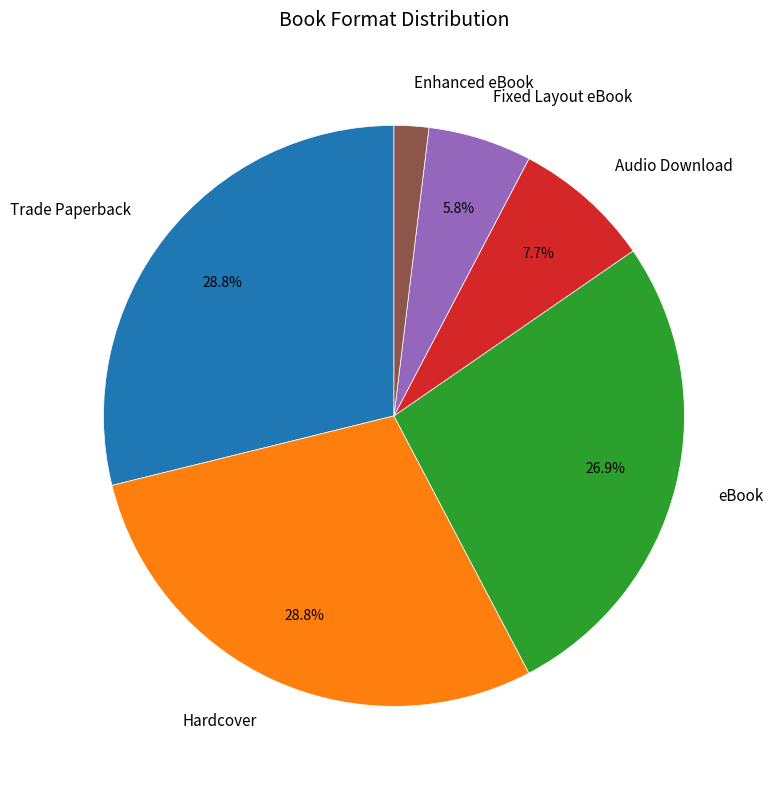

To the nearest percent, what is the difference between the largest and smallest slice percentages?

27%